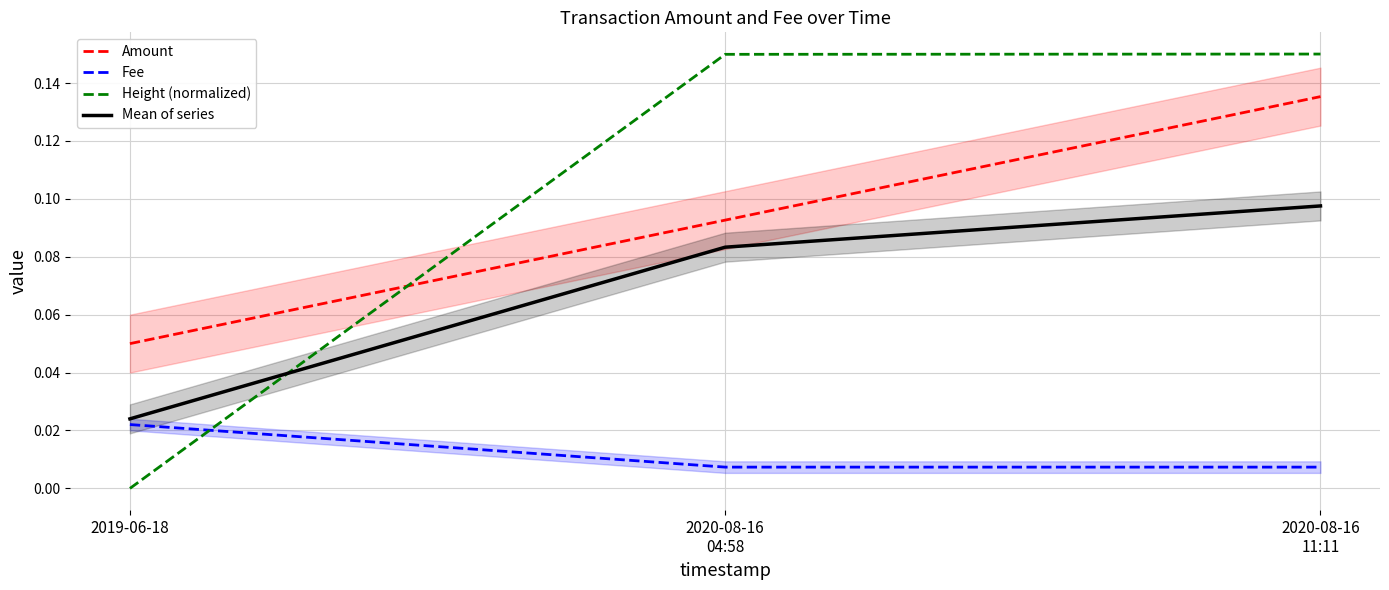

At how many categories does at least one series exceed 0?

3